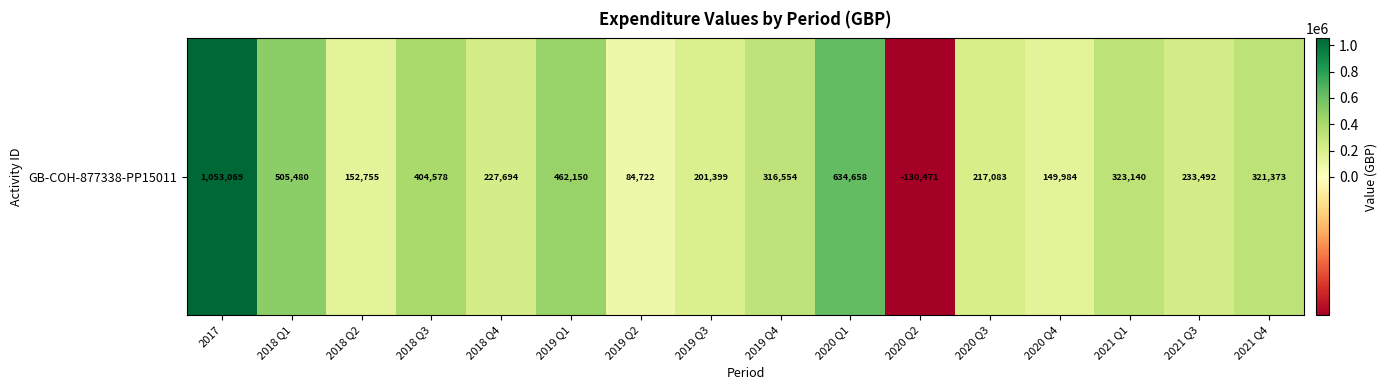

How many values are below 316554?

8